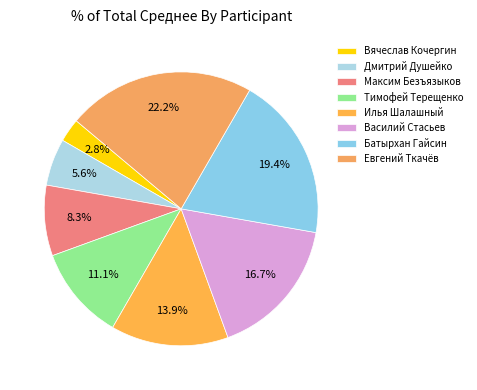

How many segments does this pie chart have?

8